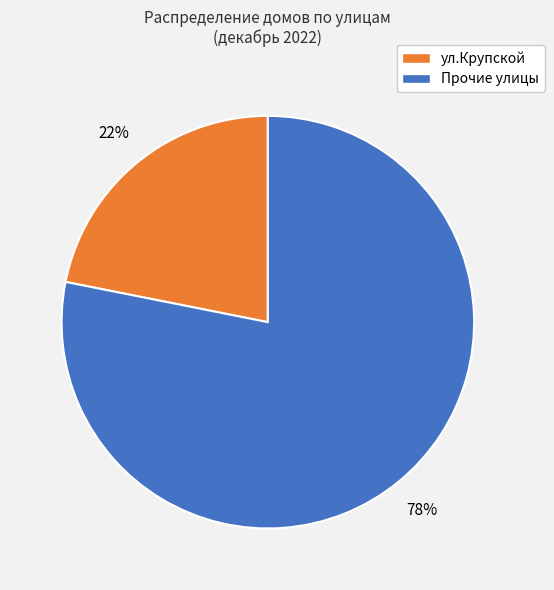

Is there a majority slice in this chart?

Yes